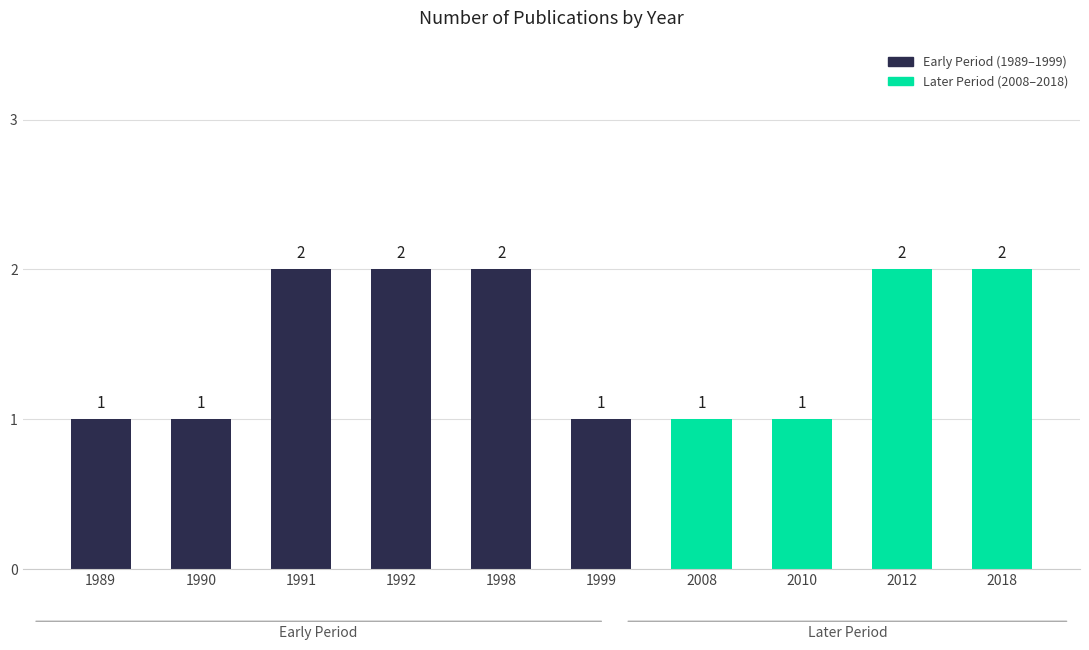

Reading left to right, transcribe all the data shown in this chart.

1989=1	1990=1	1991=2	1992=2	1998=2	1999=1	2008=1	2010=1	2012=2	2018=2